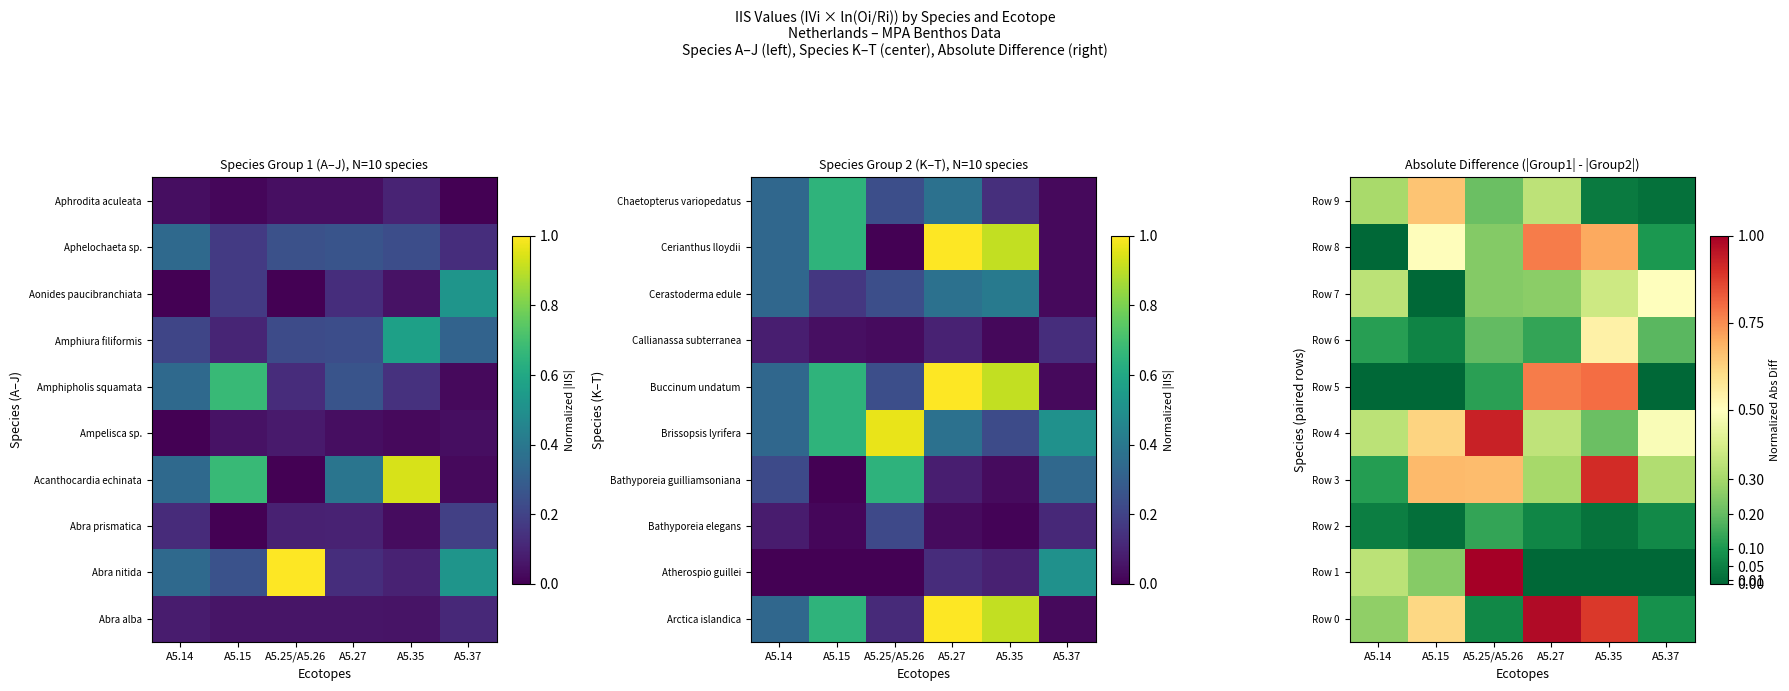

Which series has the largest total across all categories?

Row 3